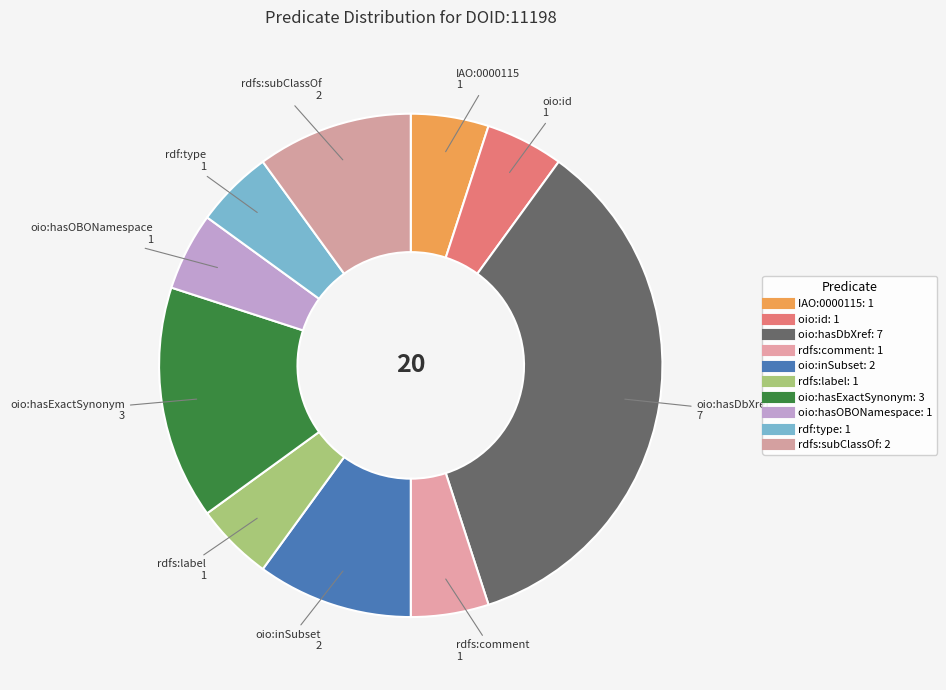

Which has a higher value, rdfs:subClassOf or rdf:type?

rdfs:subClassOf